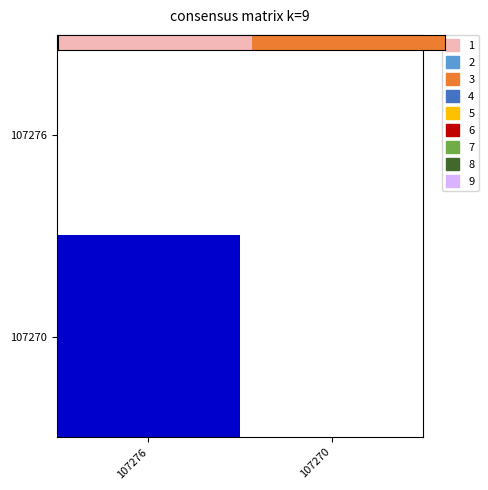

At which category is the sum across all series the highest?

107276